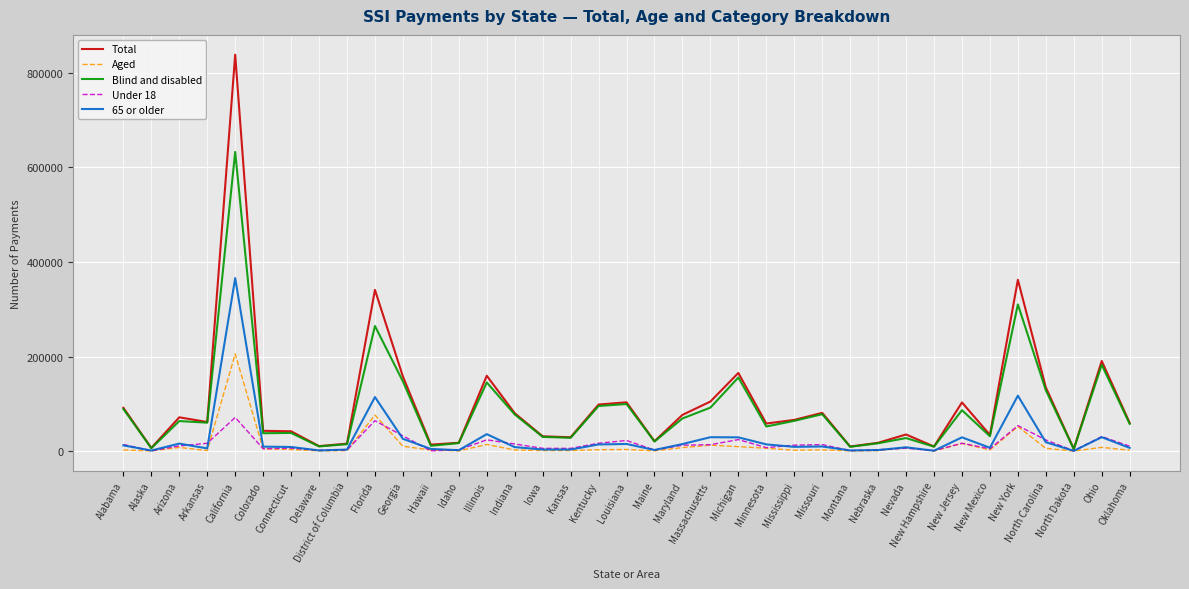

What value does the Aged series have at Connecticut, to the nearest 10?

3500